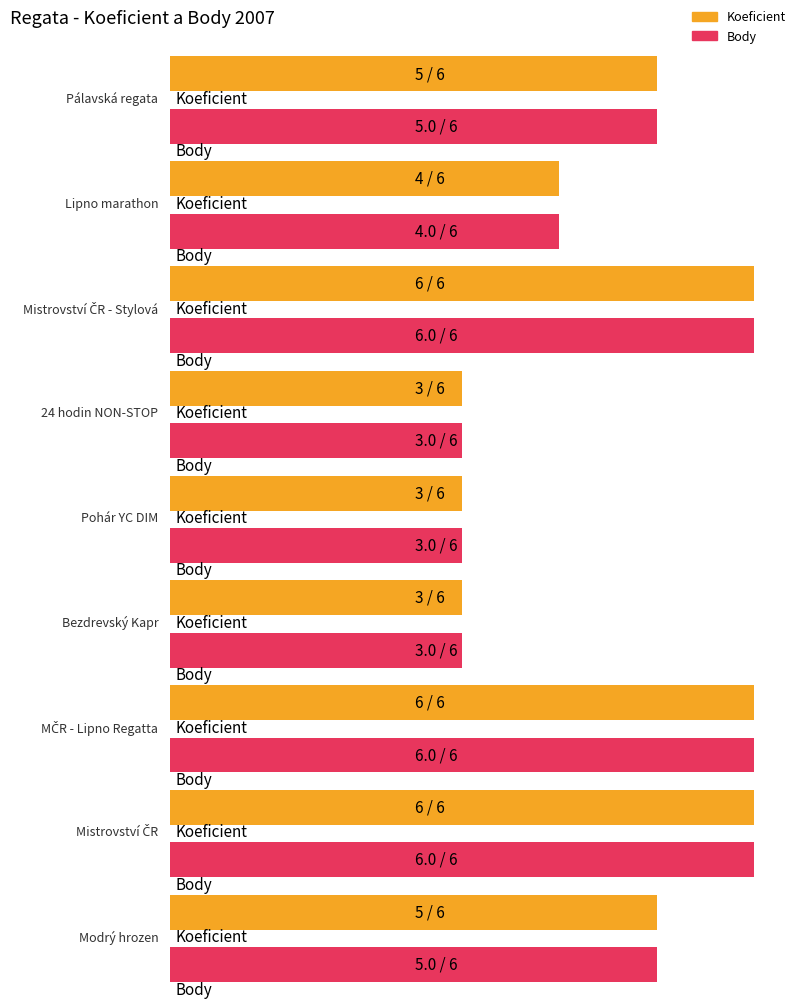

What is the value of the Body bar at the 9th from the left?

5